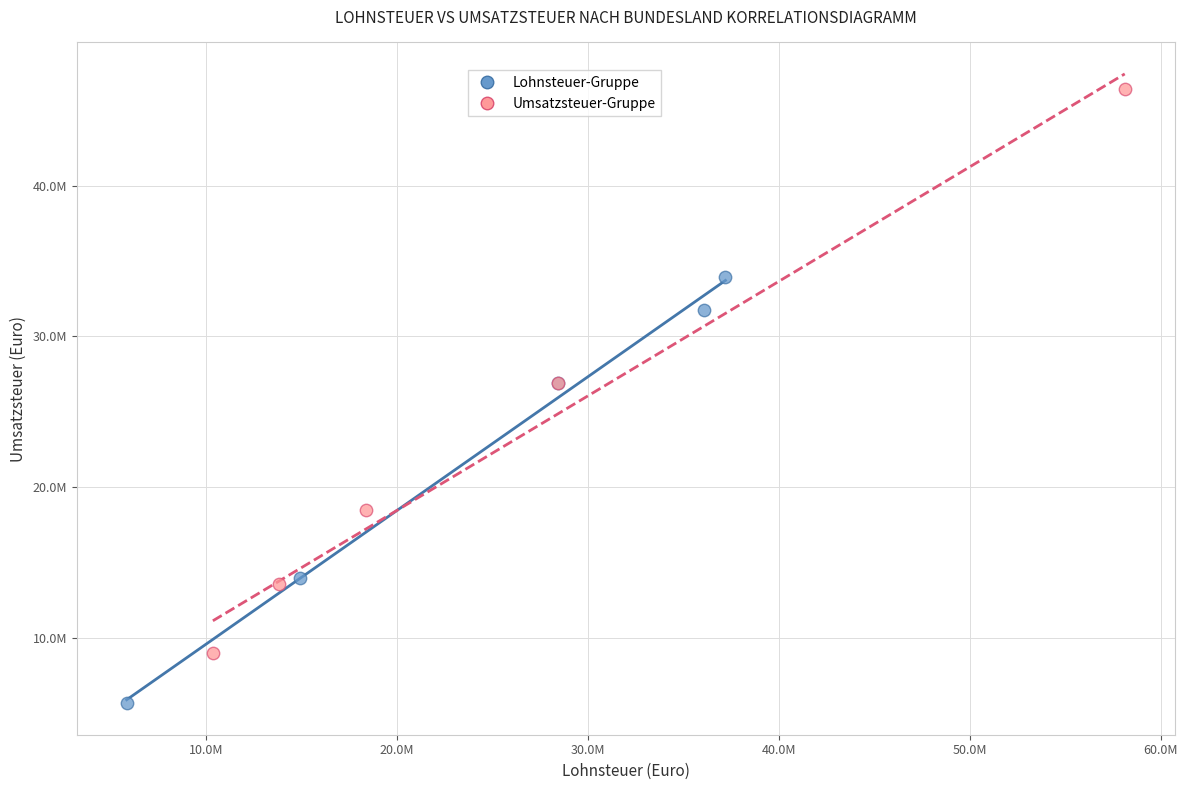

What are all the series names shown in the legend?

Lohnsteuer-Gruppe, Umsatzsteuer-Gruppe